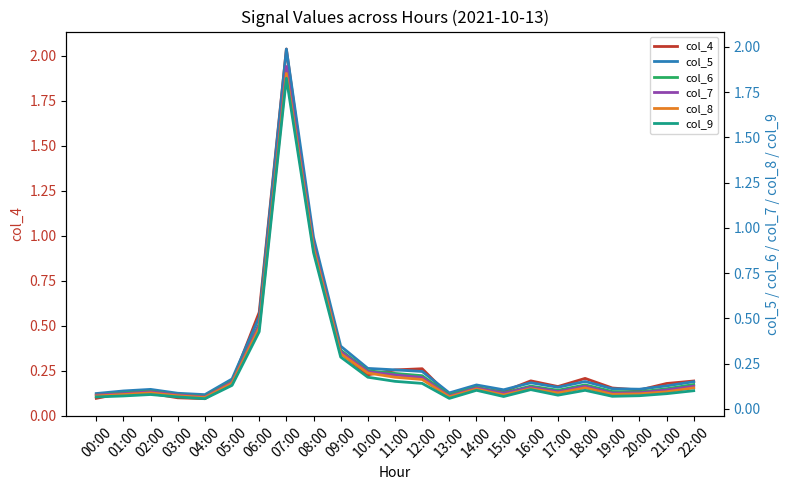

True or false: col_8 has more than 2 interior local peaks.

True